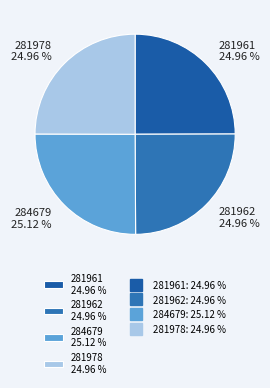

To the nearest percent, what is the combined percentage of 281978 and 281962?

50%